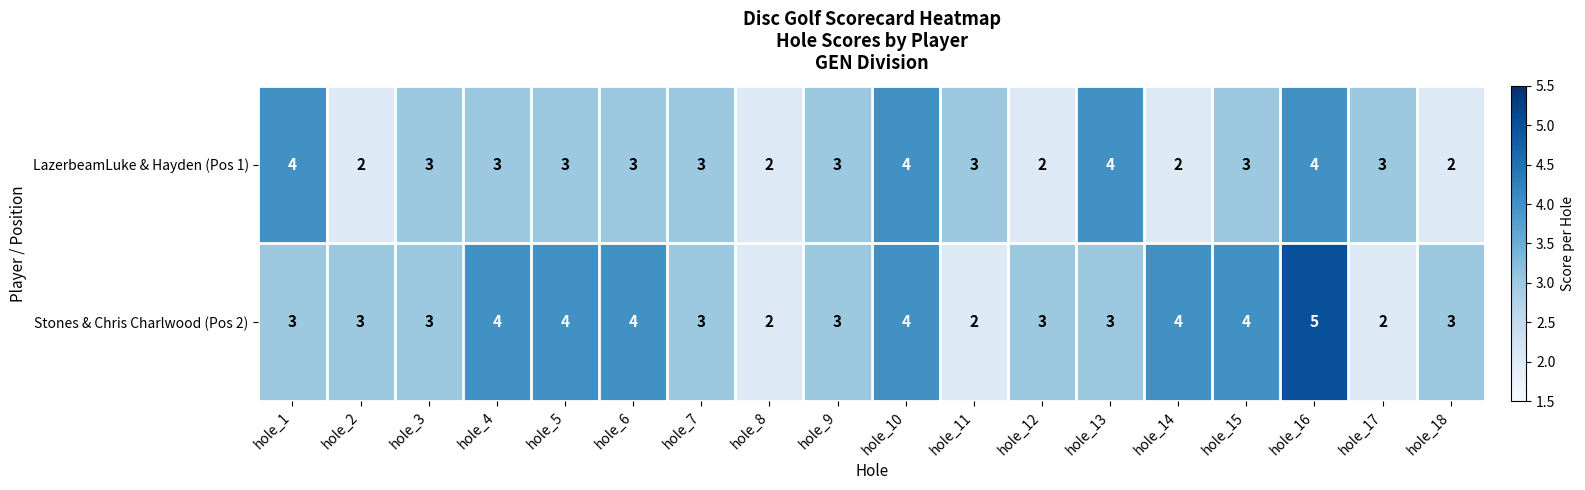

Count the Stones & Chris Charlwood (Pos 2) values in the range 3 to 4.

14